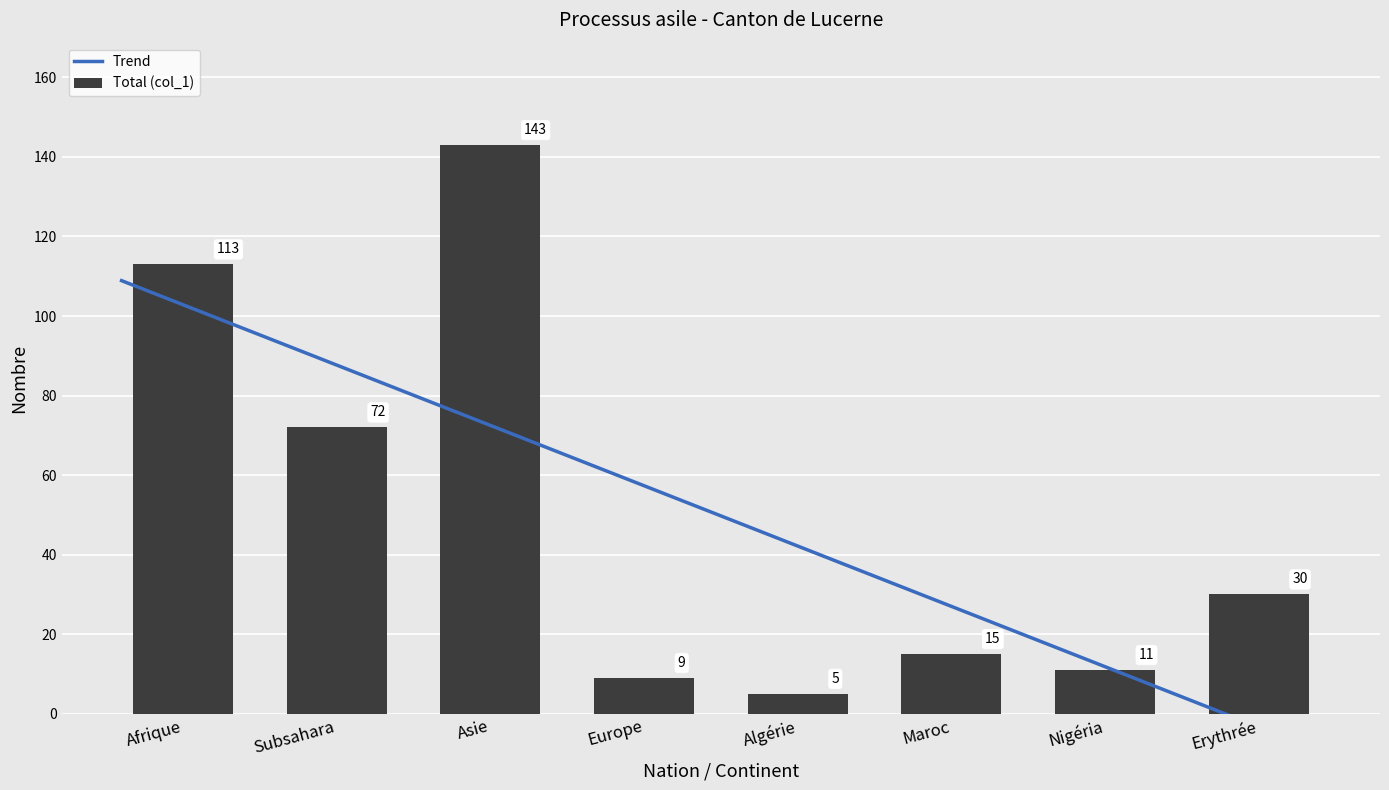

What value does the Total (col_1) series have at Subsahara?

72